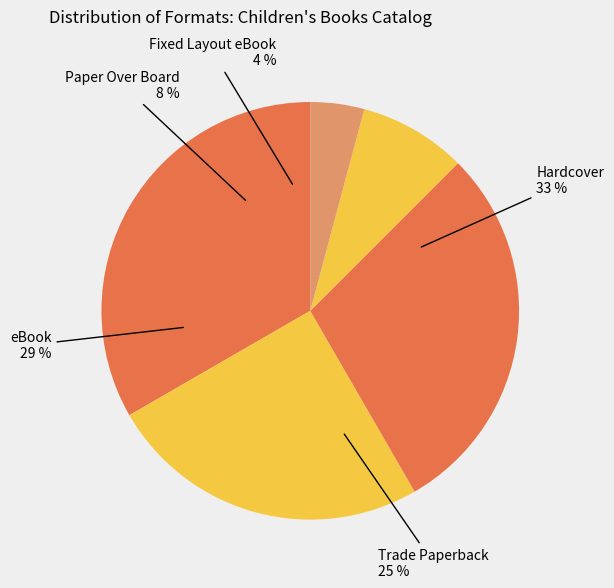

Does any single category account for the majority?

No